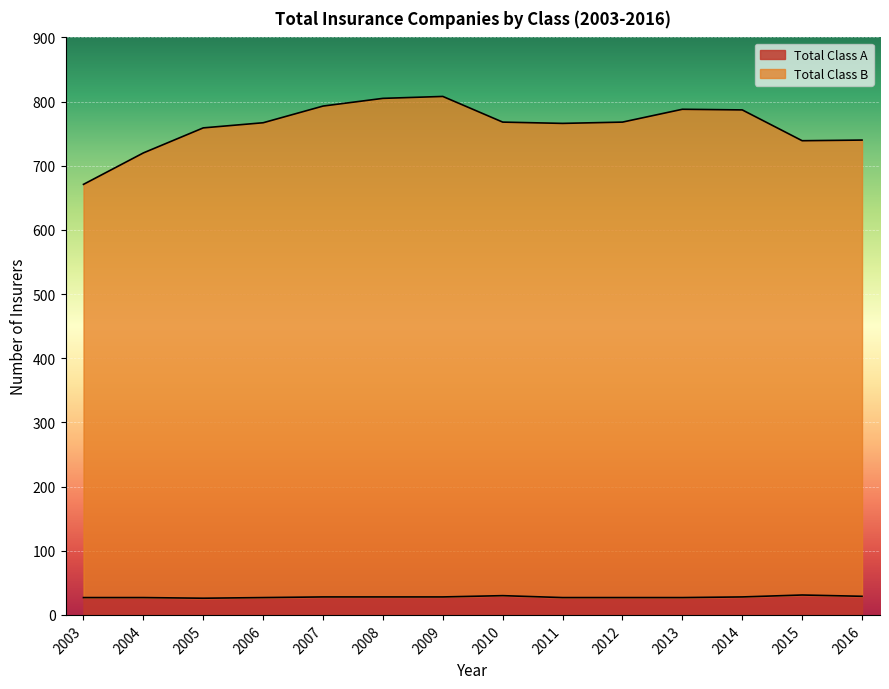

Reading right to left, transcribe all the data shown in this chart.

Total Class B: 2016=740	2015=739	2014=787	2013=788	2012=768	2011=766	2010=768	2009=808	2008=805	2007=793	2006=767	2005=759	2004=720	2003=671
Total Class A: 2016=29	2015=31	2014=28	2013=27	2012=27	2011=27	2010=30	2009=28	2008=28	2007=28	2006=27	2005=26	2004=27	2003=27